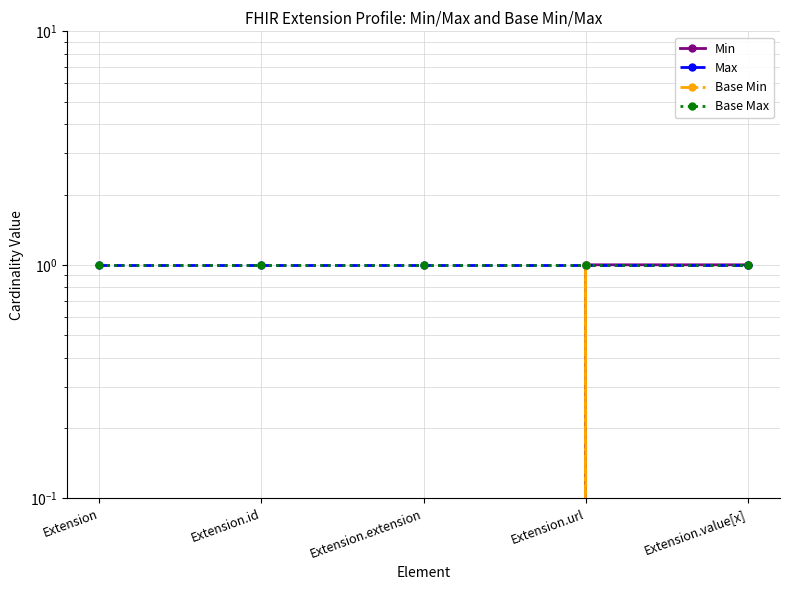

True or false: Base Min has a value of 0 at Extension.

True